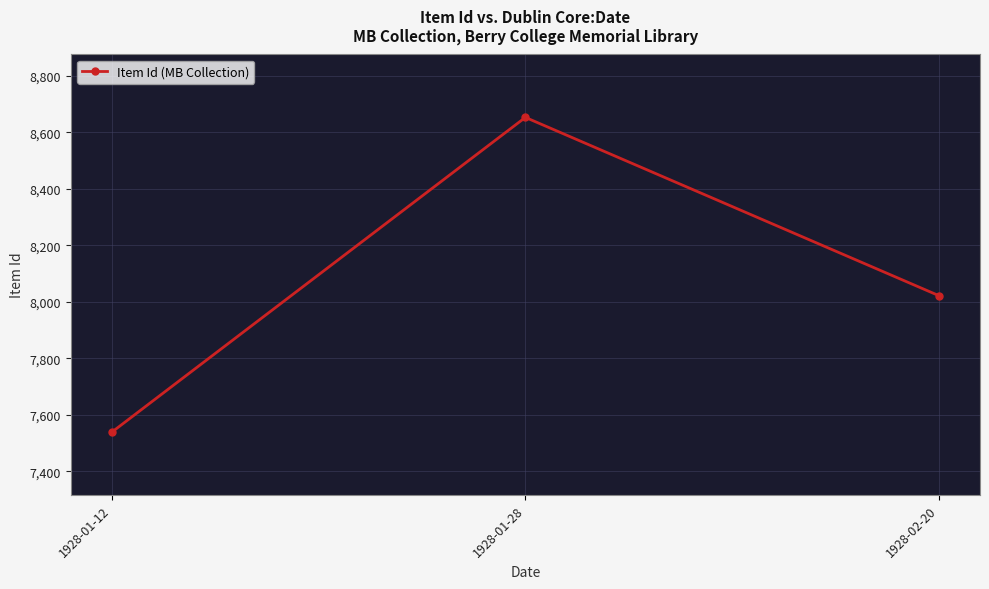

Count the number of data series in this chart.

1